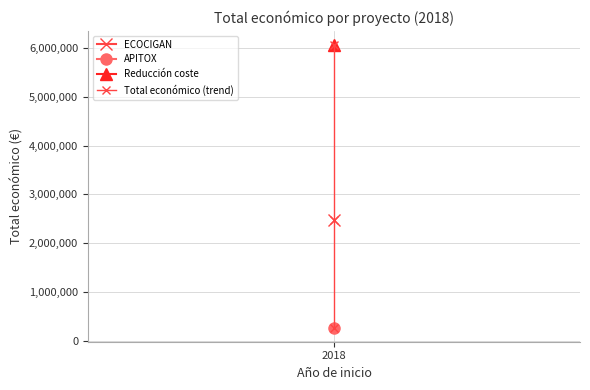

Does the chart have visible grid lines?

Yes